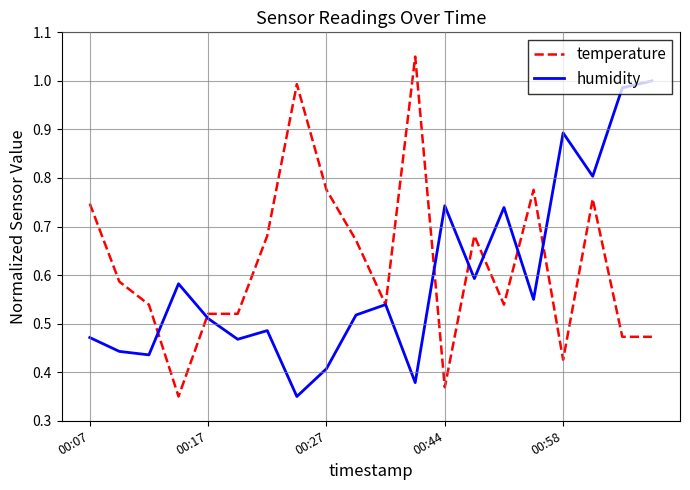

Rank the series by their maximum value, from lowest to highest.

humidity, temperature